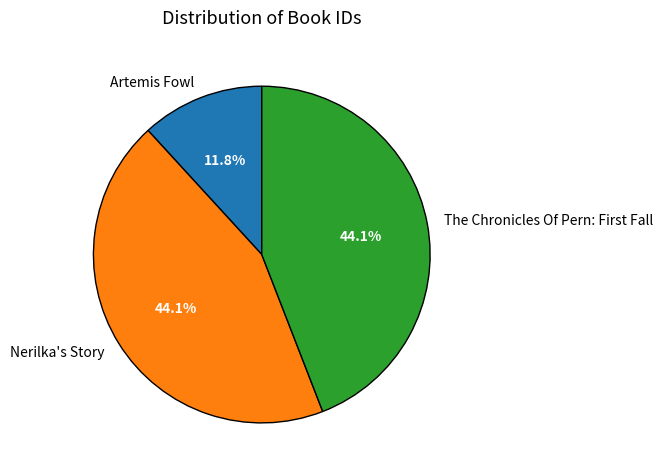

How many slices are in this pie chart?

3